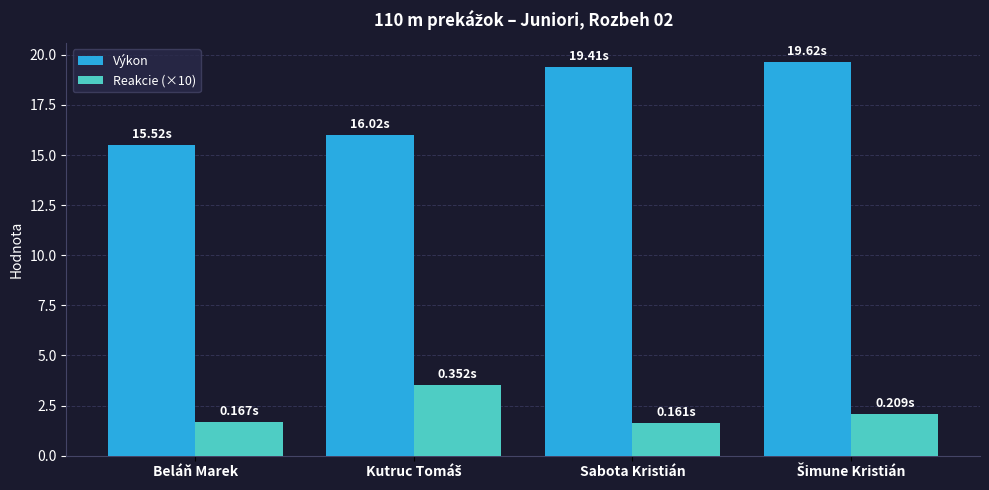

List the series in order of their overall mean, lowest first.

Reakcie (×10), Výkon